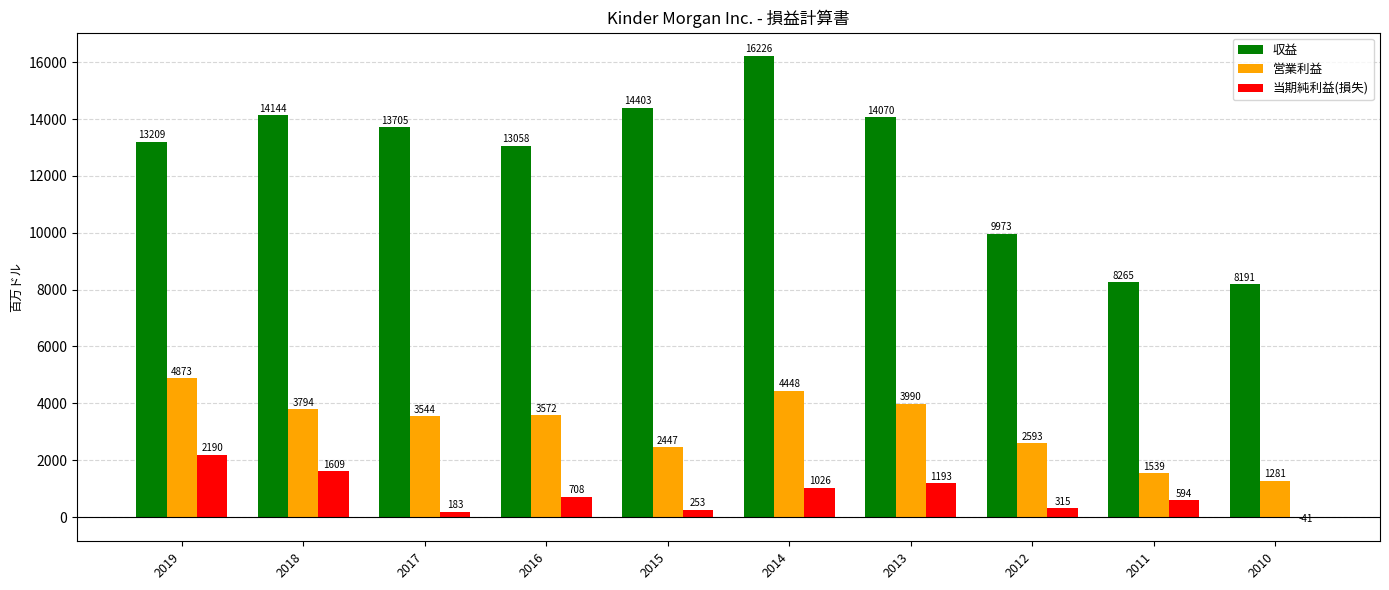

How many groups of bars are there?

10